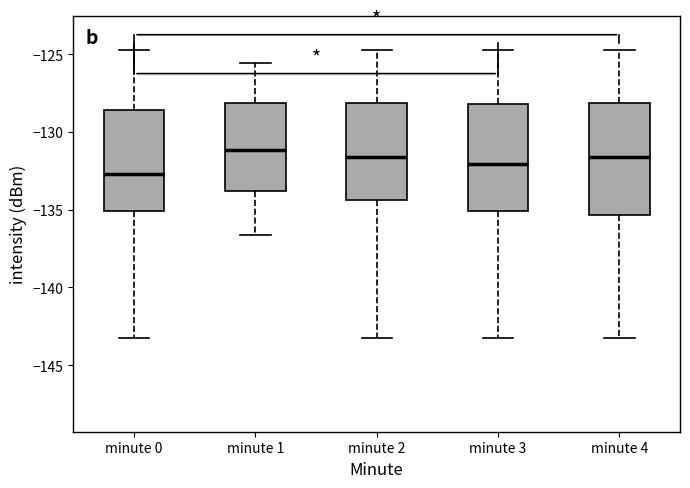

Reading left to right, transcribe this box plot: for each box, give where its median line is, the range the box spans, and where its two whiskers end, as read against the y-axis. The values are not printed on the chart, so give them approximately, as read against the axis.

minute 0: median -132.5, box -135.0 to -128.5, whiskers -143.0 to -125.0
minute 1: median -131.0, box -134.0 to -128.0, whiskers -136.5 to -125.5
minute 2: median -131.5, box -134.5 to -128.0, whiskers -143.0 to -125.0
minute 3: median -132.0, box -135.0 to -128.0, whiskers -143.0 to -125.0
minute 4: median -131.5, box -135.5 to -128.0, whiskers -143.0 to -125.0